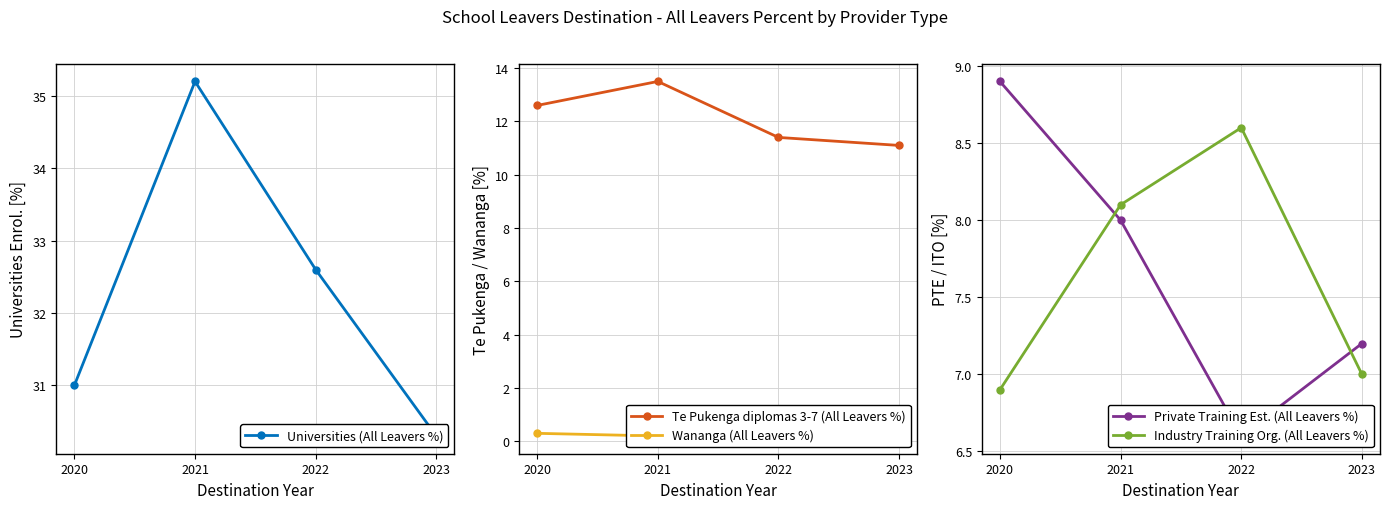

Which label corresponds to the largest value in the chart?

2021